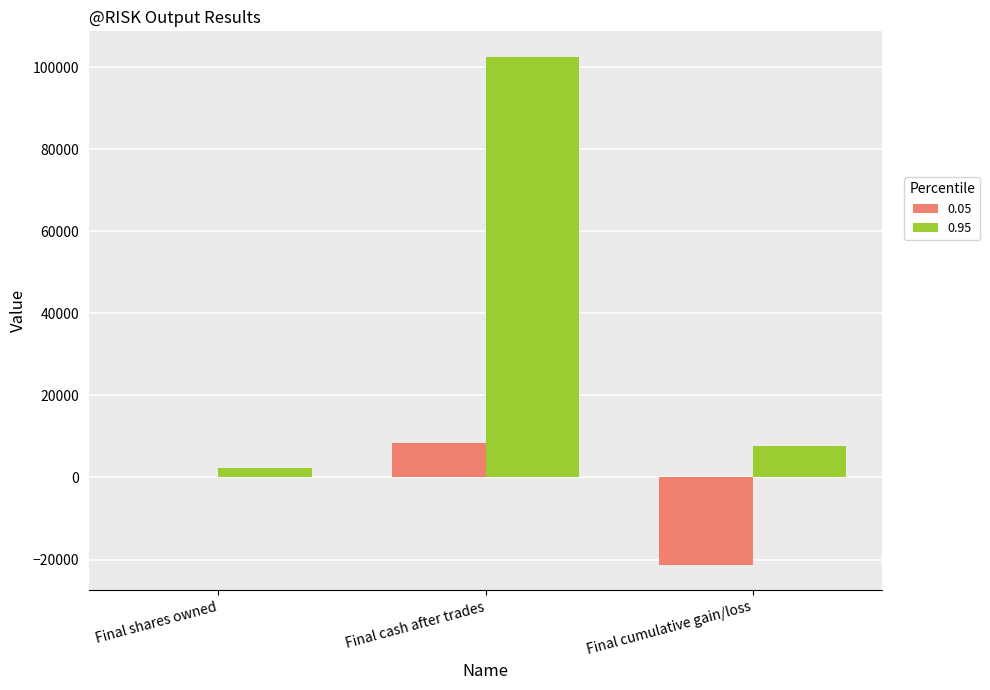

The 0.95 series shows 34653 at Final cash after trades. True or false?

False